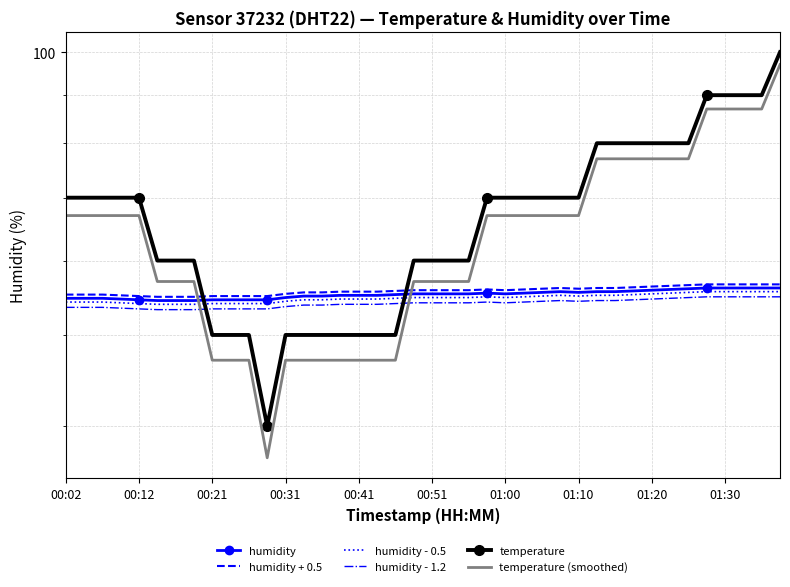

What is the total value across all series at 01:20?

379.0